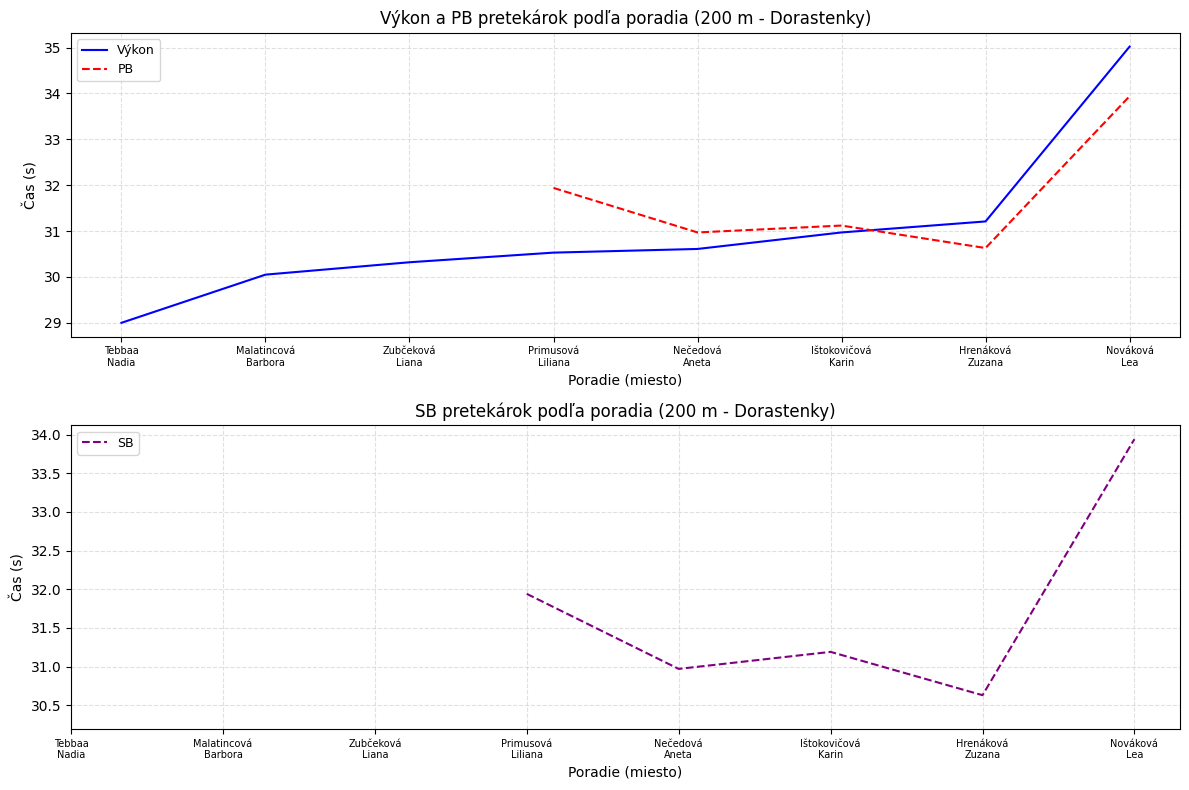

What is the value of the PB point at the 6th from the left?

31.1